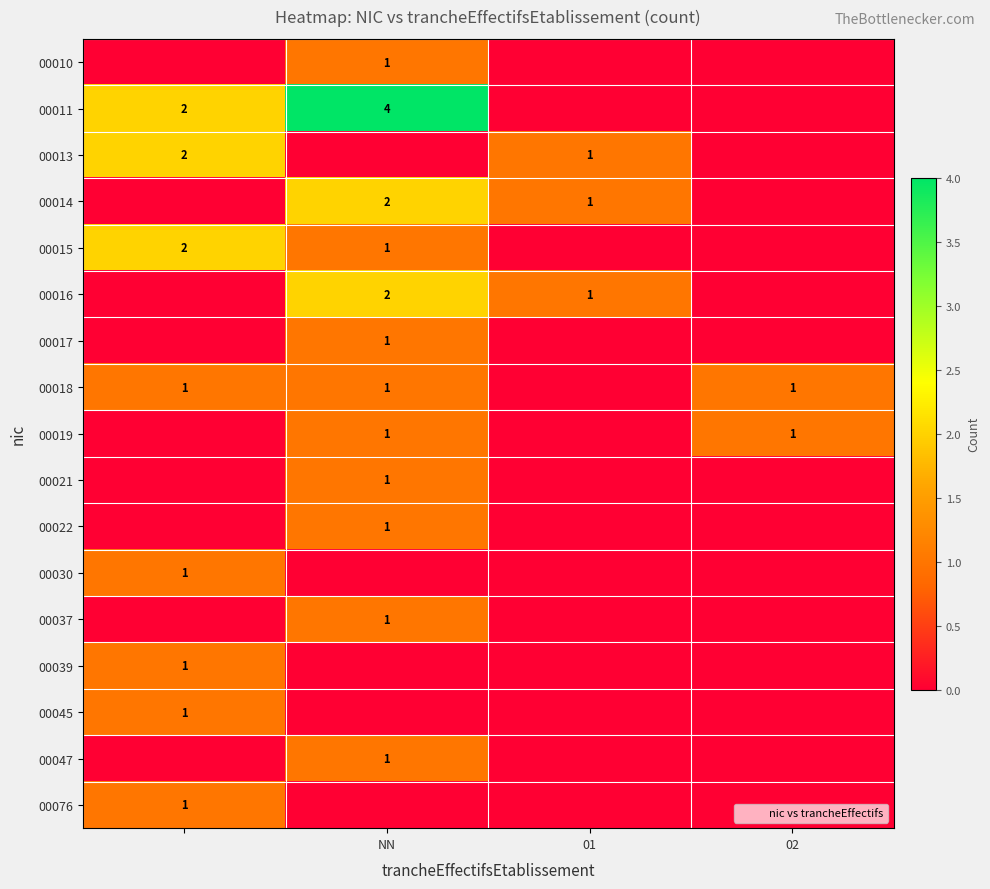

True or false: 00013 has a value of 1 at 01.

True